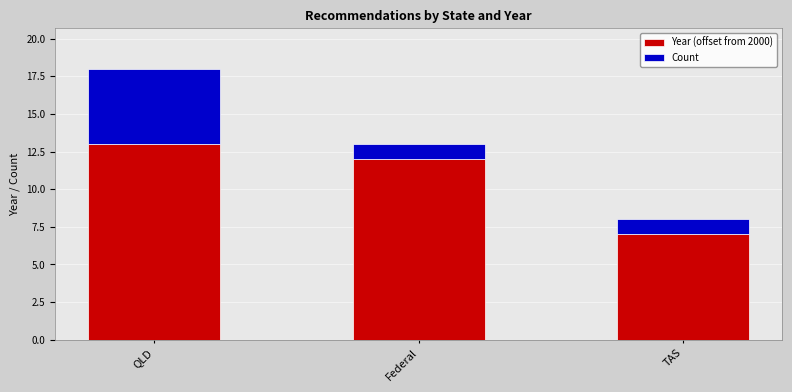

At which label does Year (offset from 2000) reach its minimum?

TAS